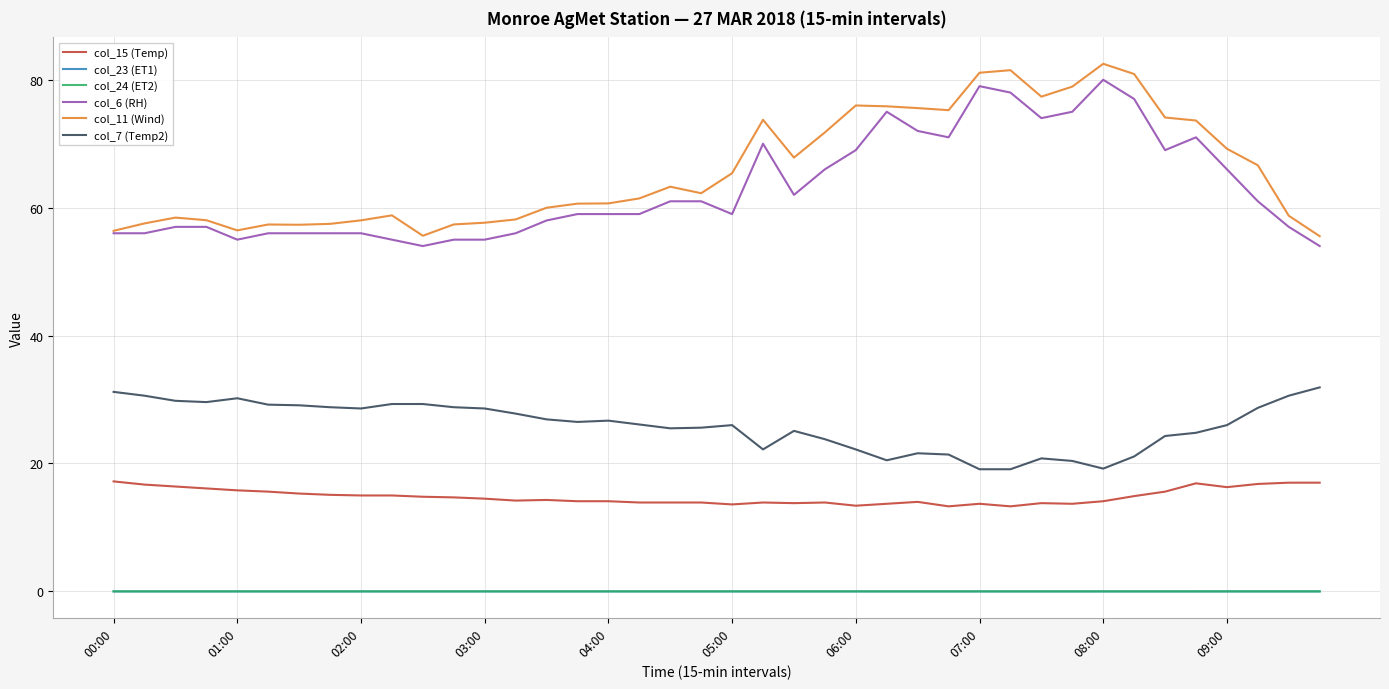

Does the chart display data point markers on the line(s)?

No